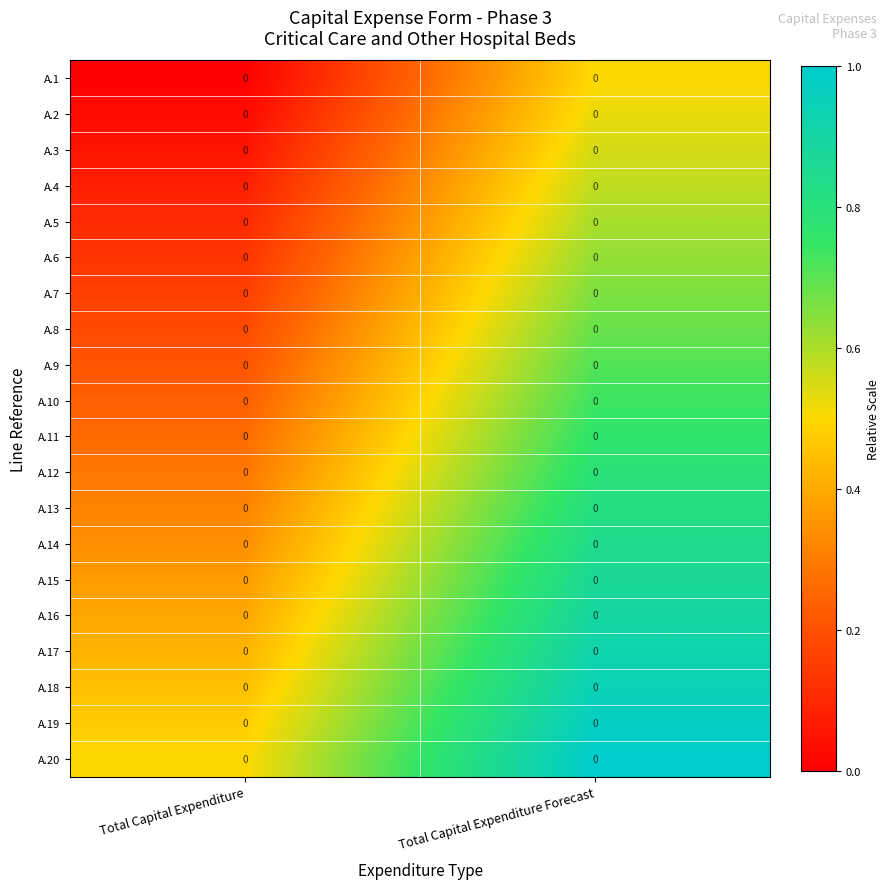

Rank the categories by A.6 value from highest to lowest.

Total Capital Expenditure Forecast, Total Capital Expenditure